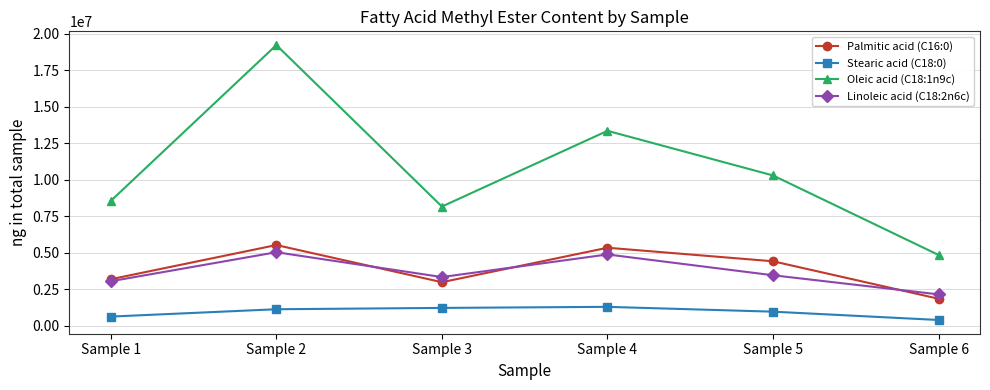

True or false: Stearic acid (C18:0) and Palmitic acid (C16:0) intersect in this chart.

False